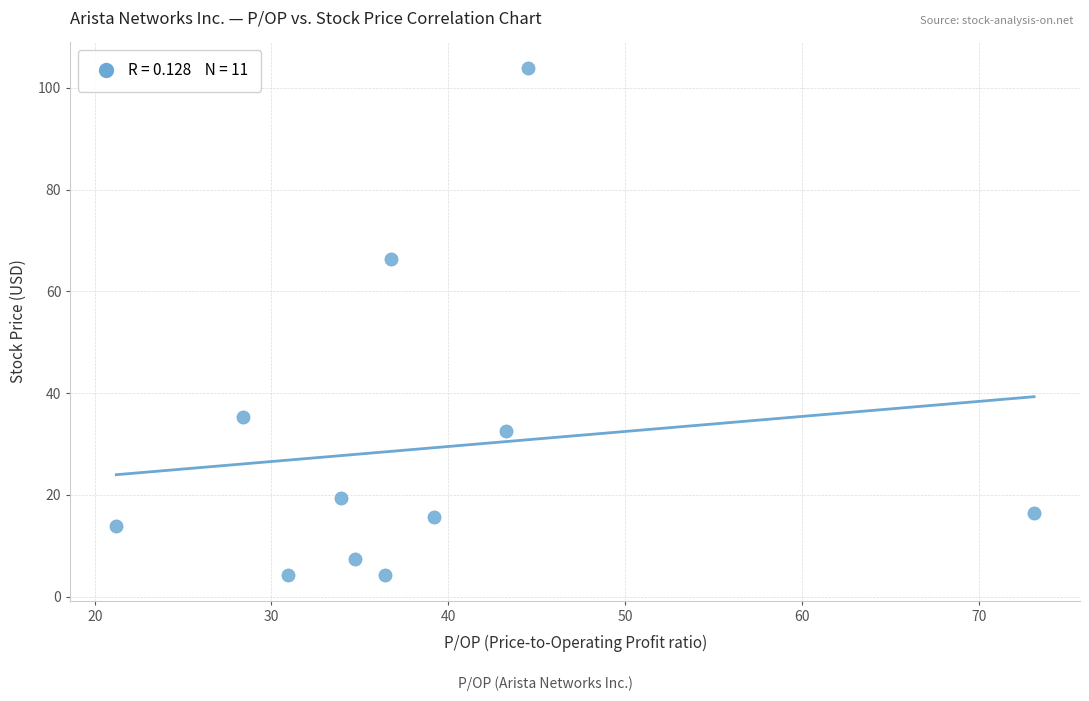

What Y value in the scatter plot is closest to 54?

66.4